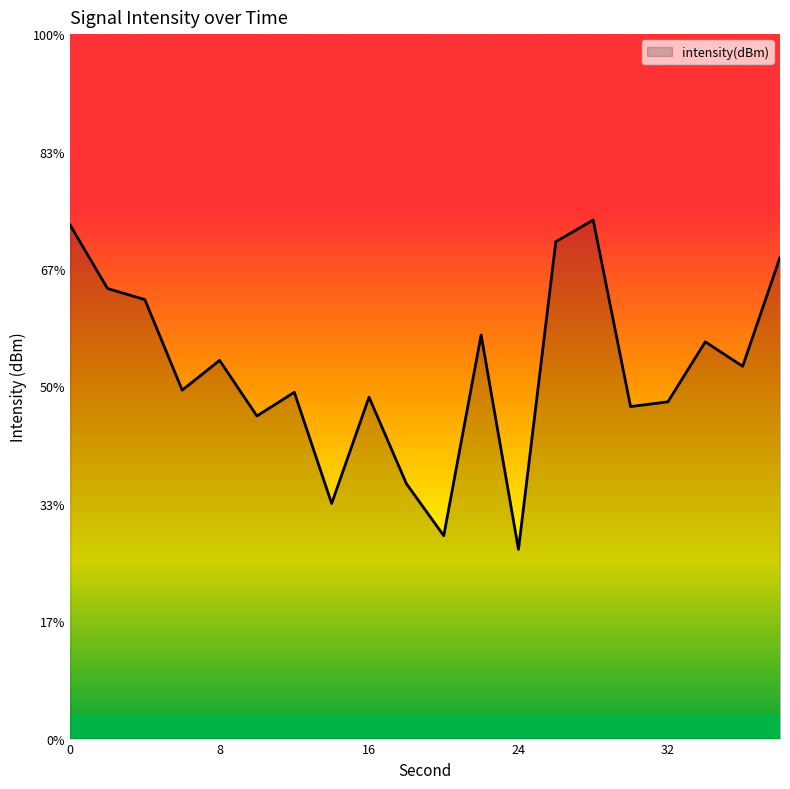

What is the value of the 17th point from the left?

-121.7